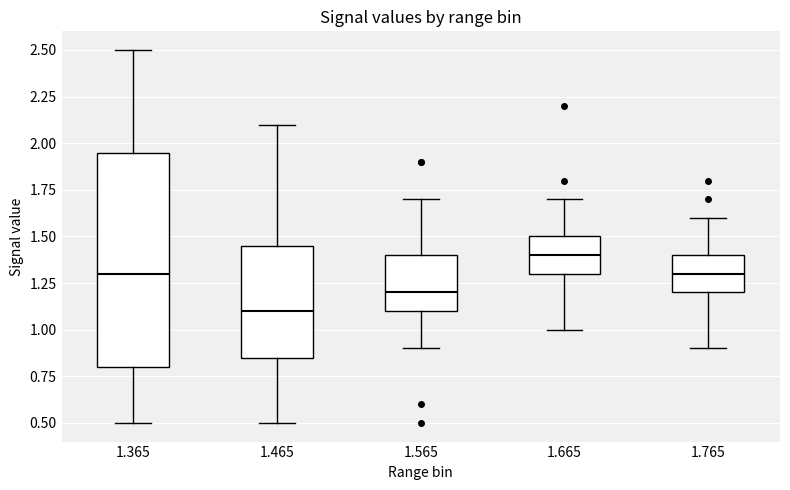

Which box is the tallest, from its lower edge to its upper edge?

1.365